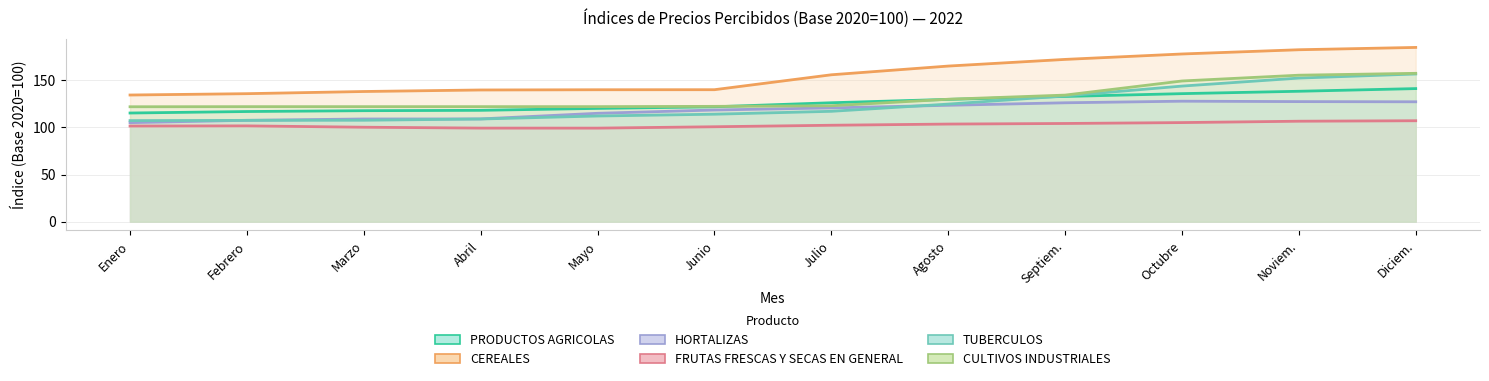

What is the minimum value shown in the chart?

99.2